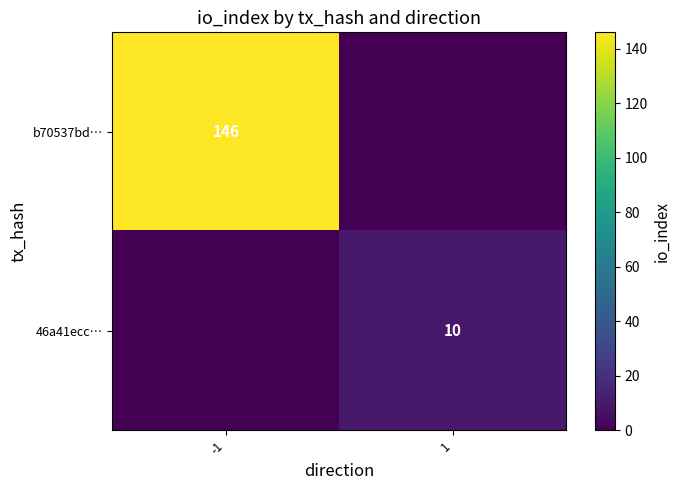

Where is b70537bd… nearest to the value 73?

-1